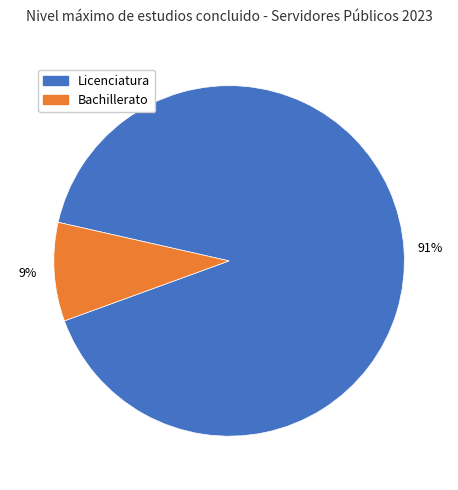

Which slice represents more than half of the pie?

Licenciatura